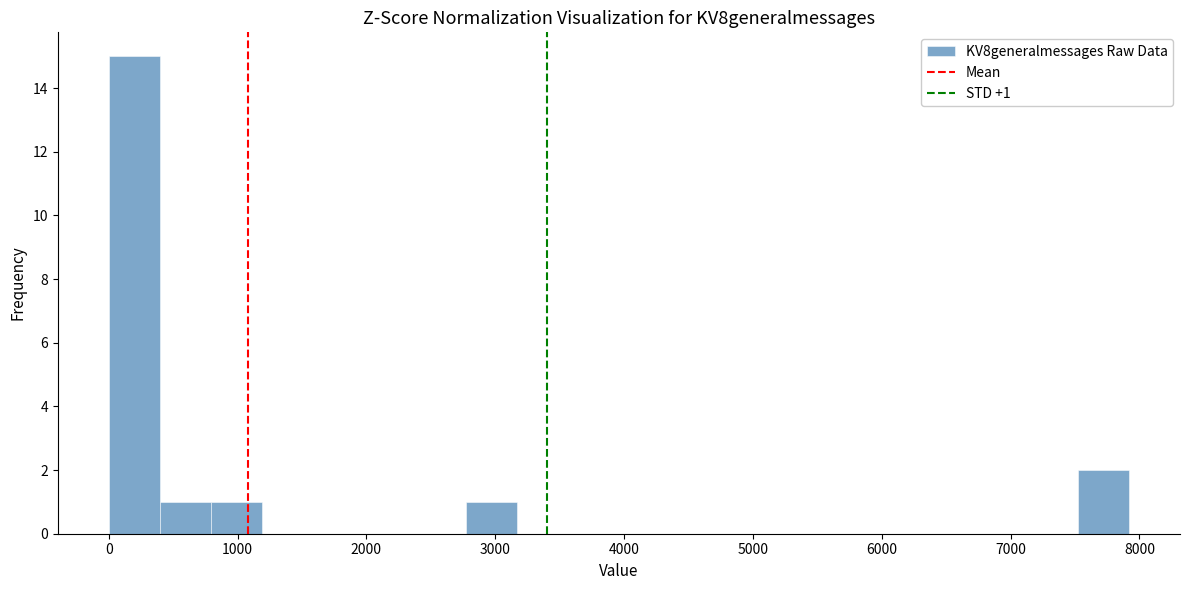

Read against the x-axis, roughly where is the centre of the tallest bar?

200